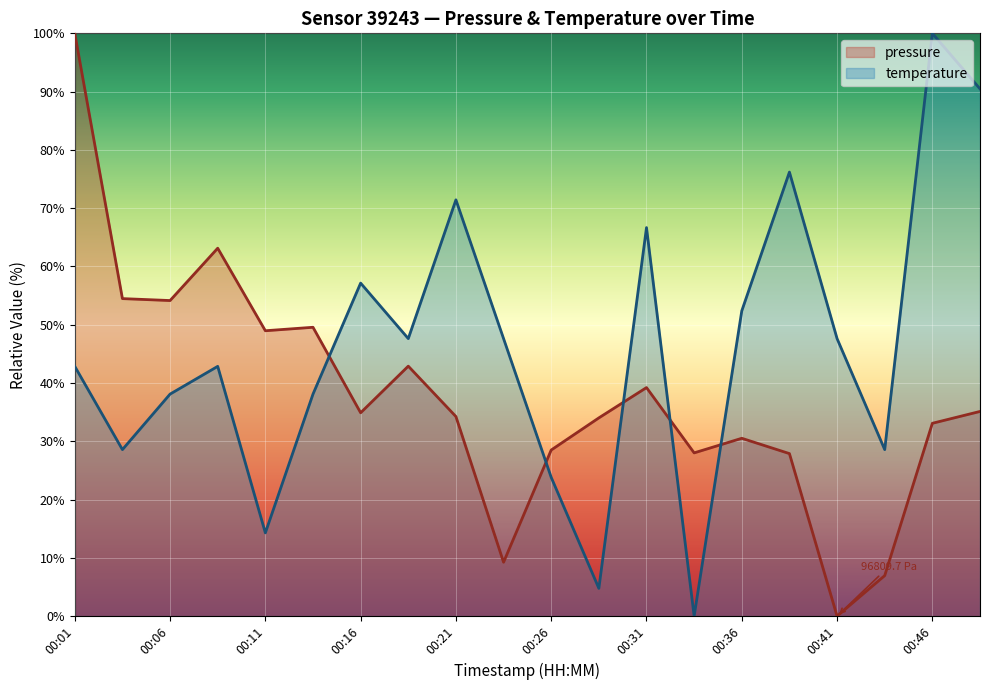

Which series ends up on top after the final intersection of pressure and temperature?

temperature